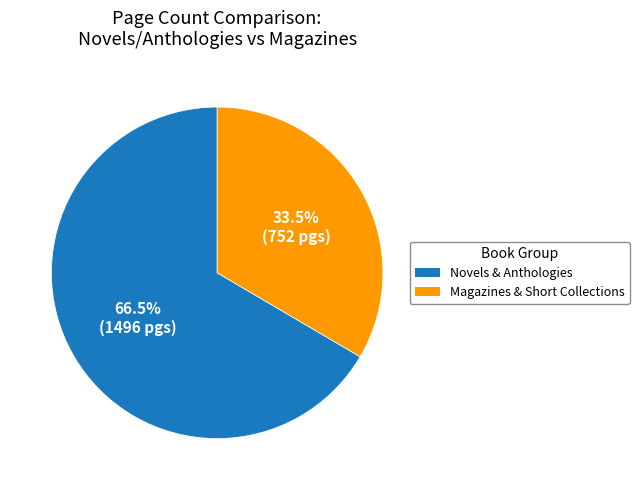

Does any single category account for the majority?

Yes